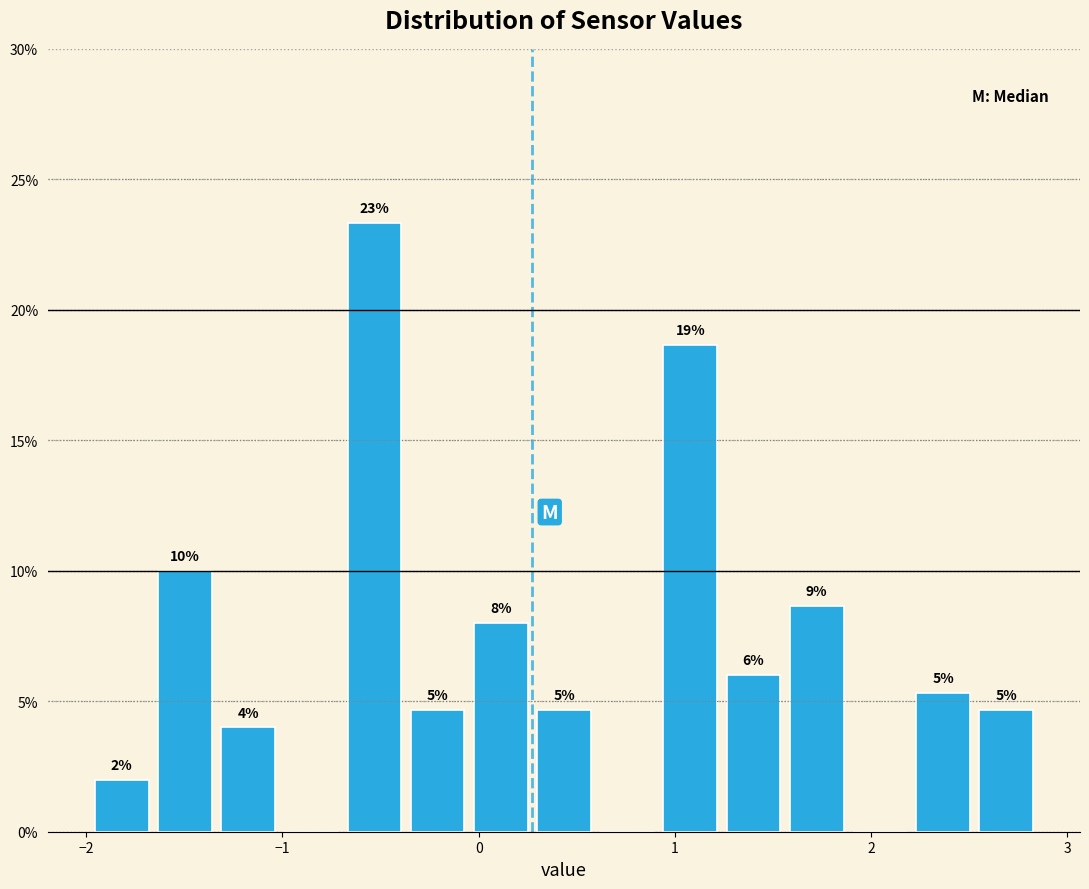

Around what value on the x-axis is the tallest bar? Give the approximate position of its centre, as read against the axis.

-0.5